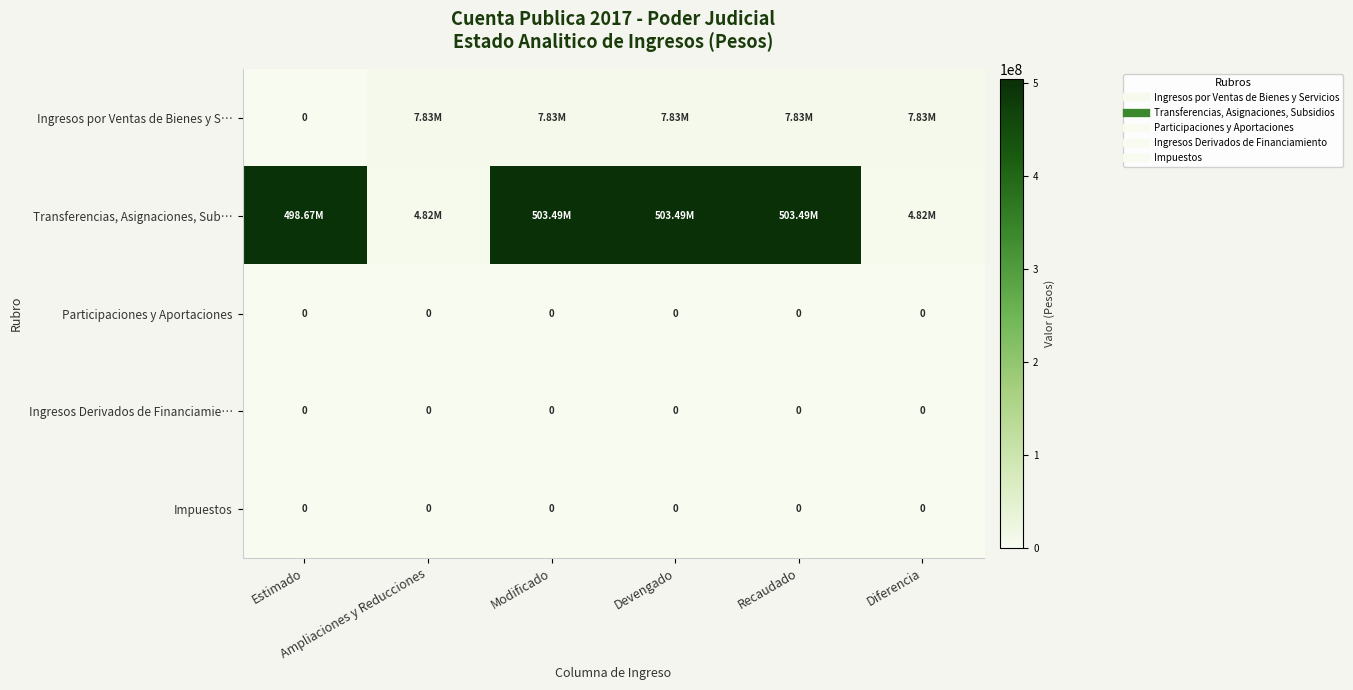

At how many categories does at least one series exceed 157367010?

4